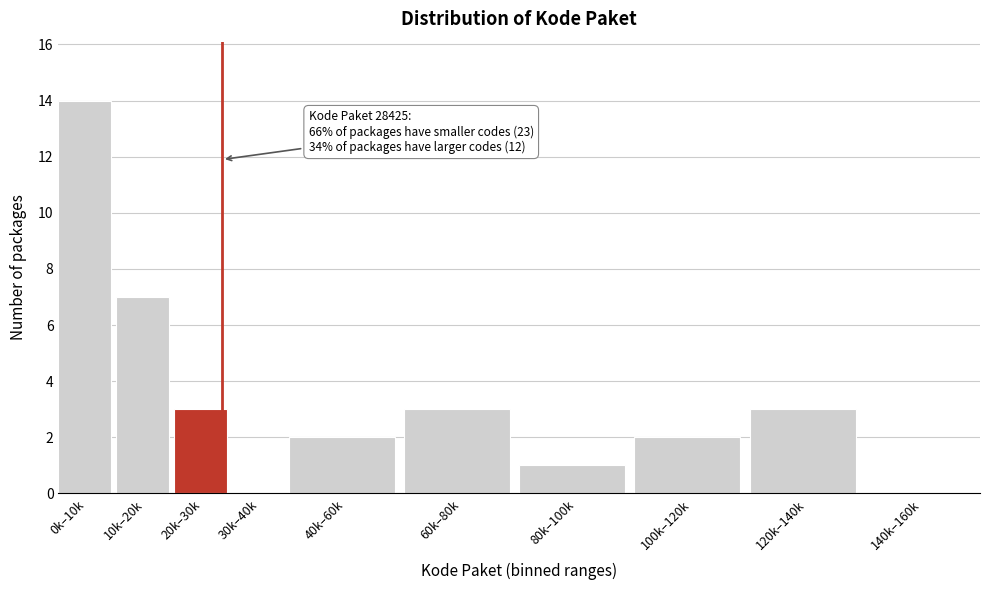

Reading left to right, extract all data points from this chart.

0k–10k=14	10k–20k=7	20k–30k=3	30k–40k=0	40k–60k=2	60k–80k=3	80k–100k=1	100k–120k=2	120k–140k=3	140k–160k=0